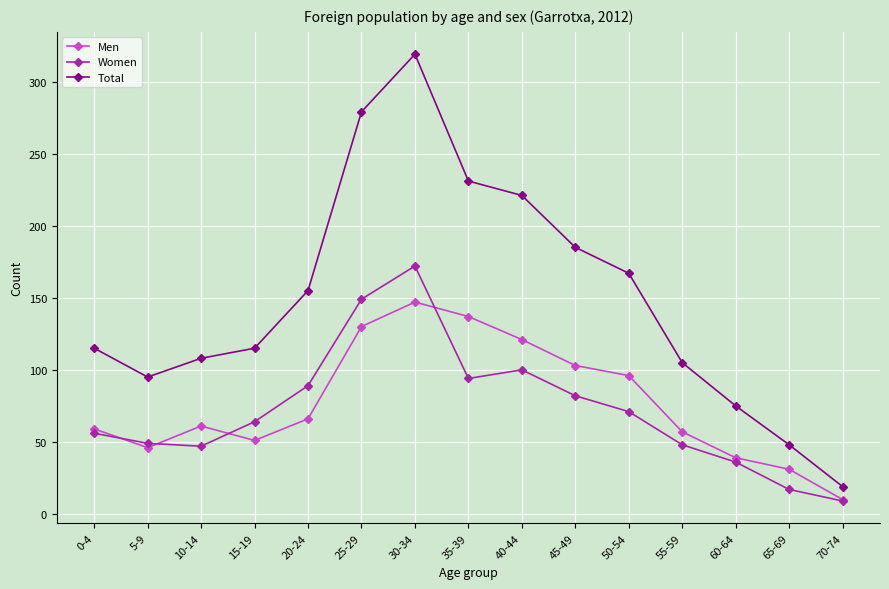

Is this an area chart (filled region under the line)?

No